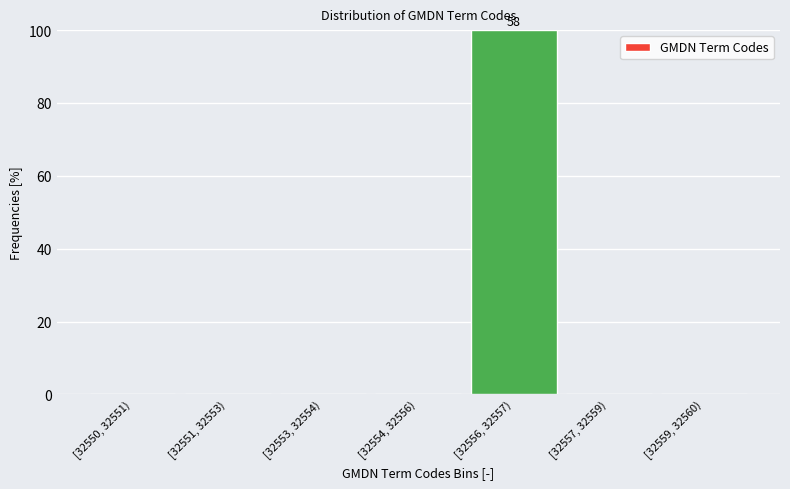

Reading right to left, list all the values displayed in this chart.

[32559, 32560)=0	[32557, 32559)=0	[32556, 32557)=100	[32554, 32556)=0	[32553, 32554)=0	[32551, 32553)=0	[32550, 32551)=0